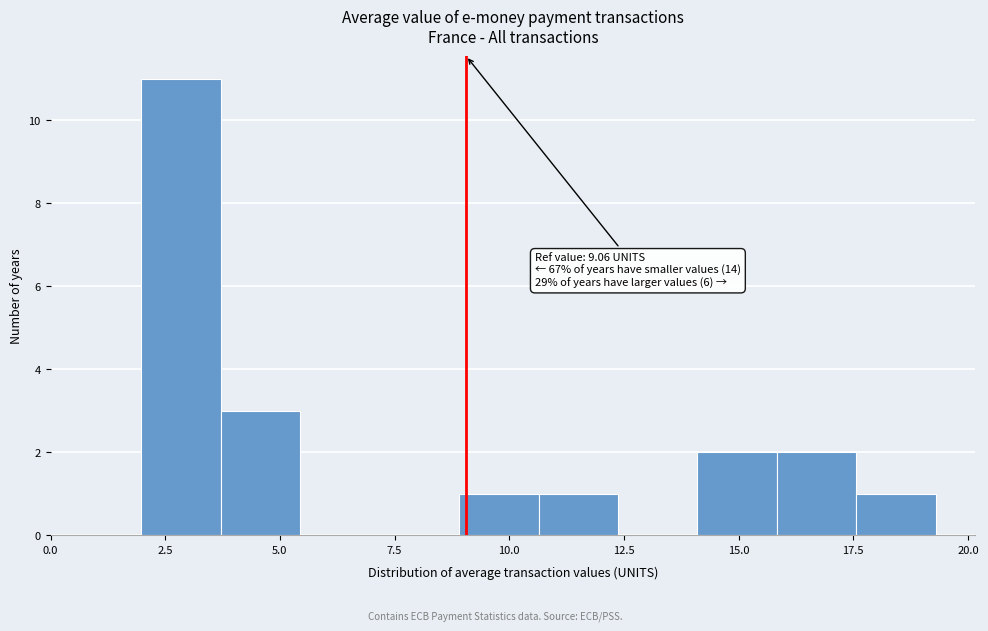

Read against the x-axis, roughly where is the centre of the tallest bar?

3.0